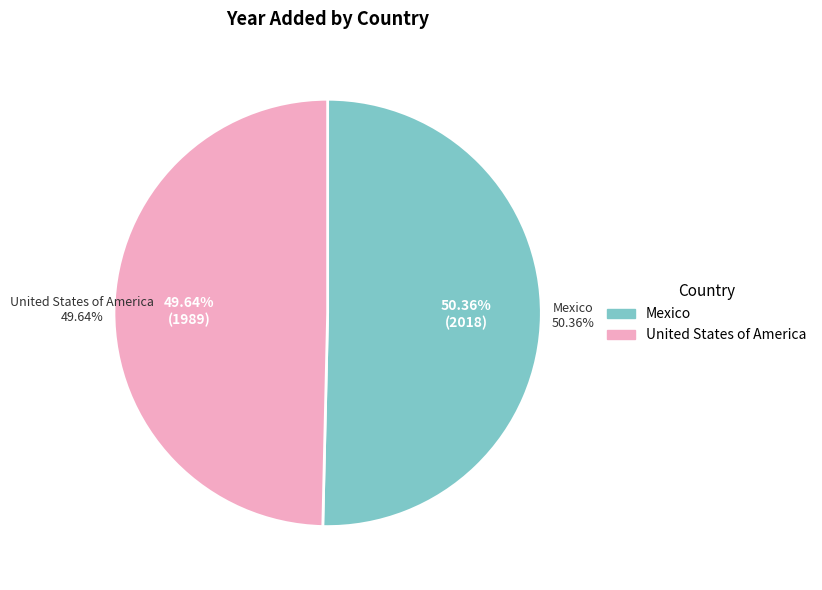

The Mexico slice represents 63% of the pie. True or false?

False